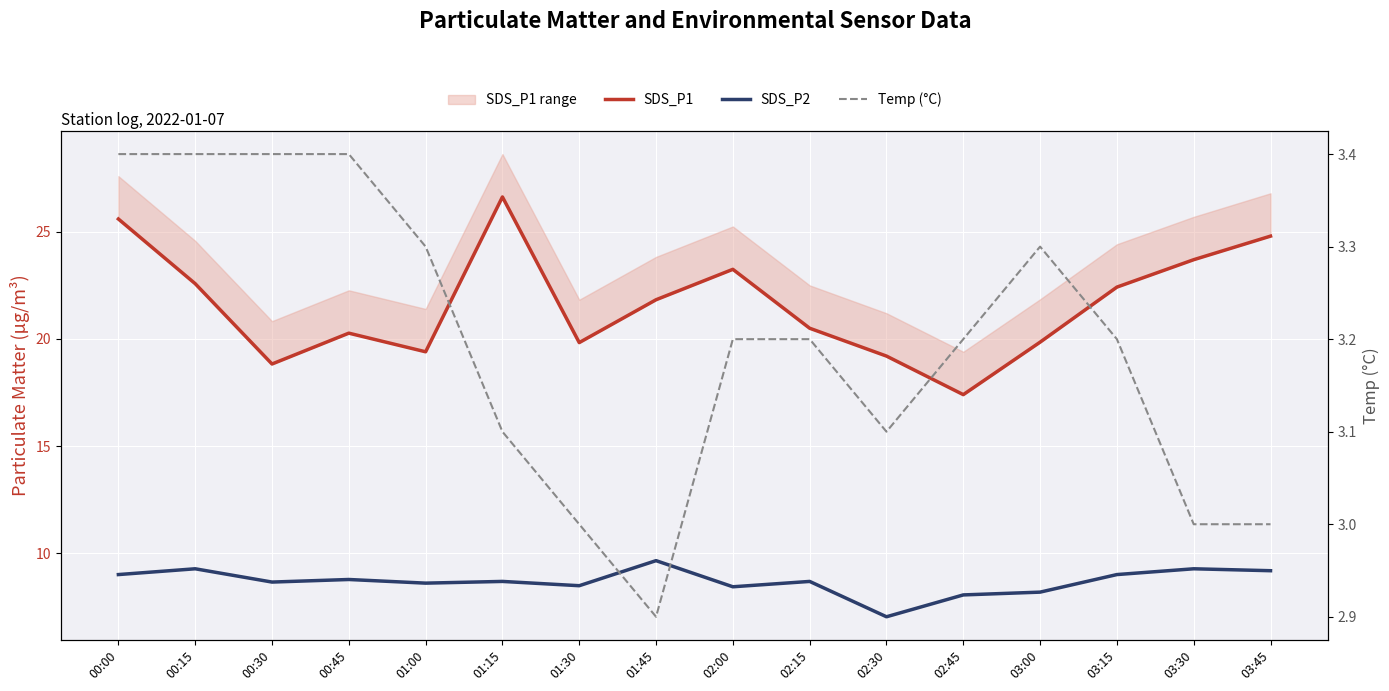

Is it true that SDS_P1 equals 22.4 at 03:15?

True